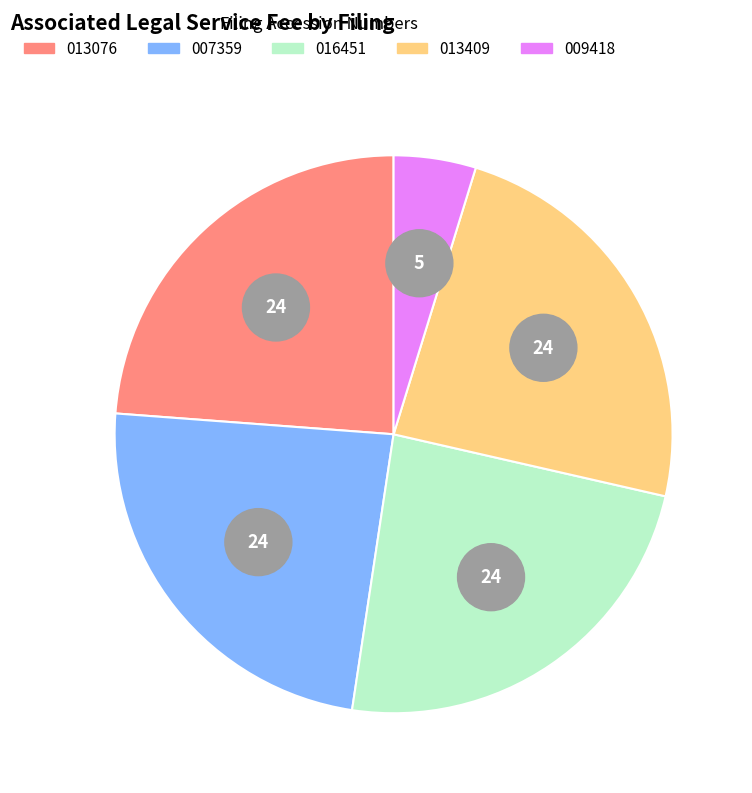

The 0001829126-22-013076 slice represents 24% of the pie. True or false?

True